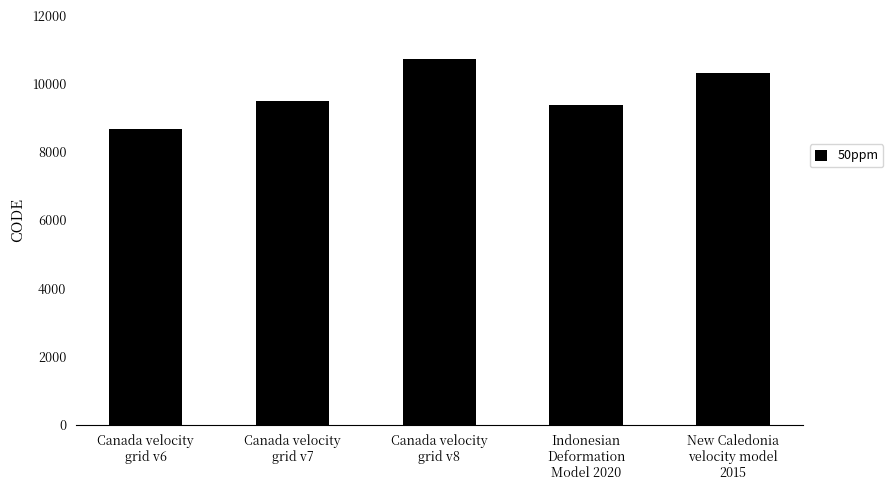

Which label corresponds to the smallest value in the chart?

Canada velocity
grid v6